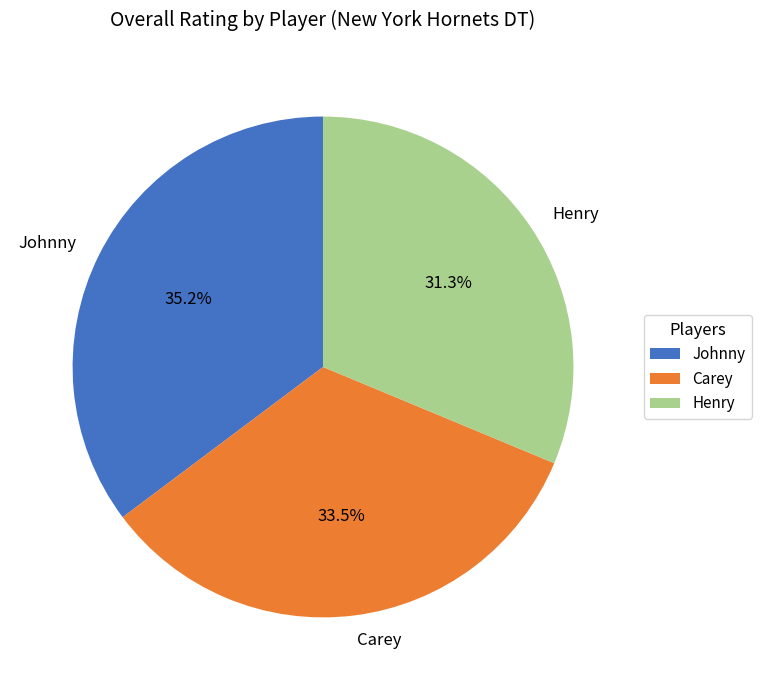

Between Henry and Johnny, which is larger?

Johnny